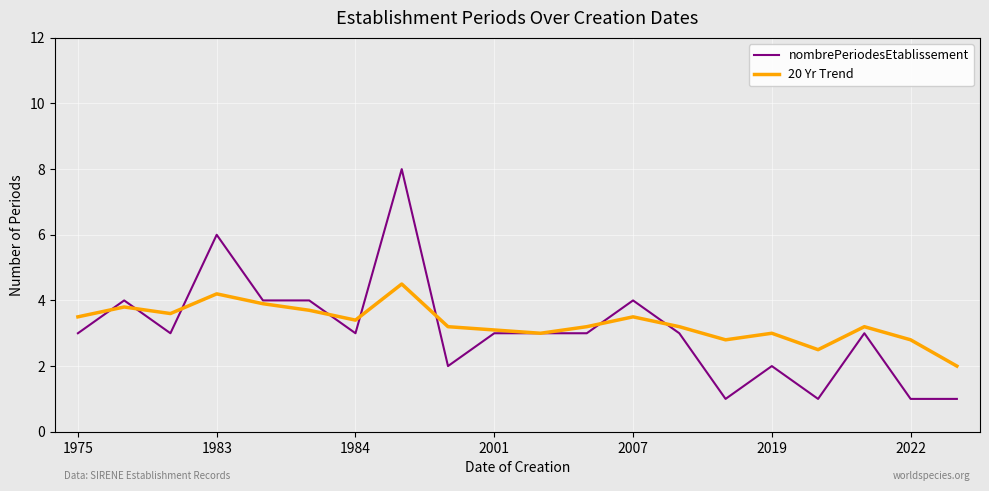

Which series has the widest spread of values?

nombrePeriodesEtablissement